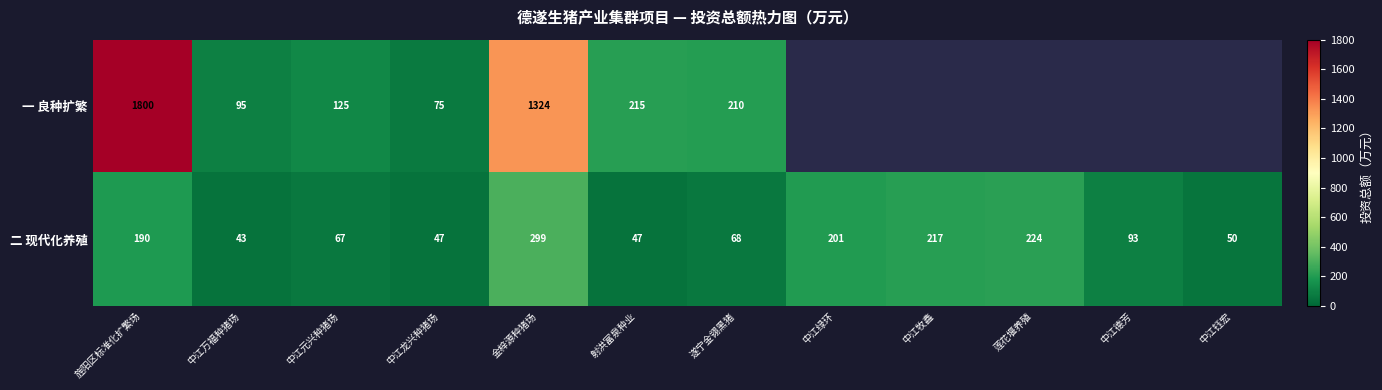

True or false: 一 良种扩繁 has a value of 27.8 at 中江龙兴种猪场.

False